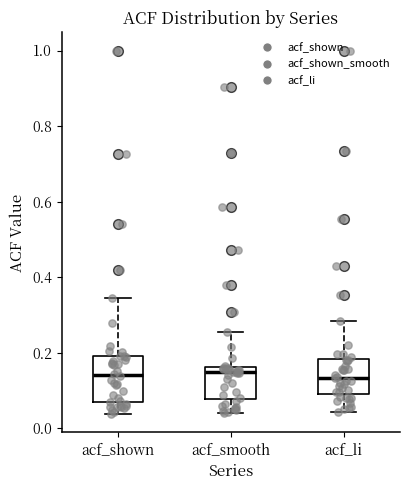

Reading left to right, transcribe this box plot: for each box, give where its median line is, the range the box spans, and where its two whiskers end, as read against the y-axis. The values are not printed on the chart, so give them approximately, as read against the axis.

acf_shown: median 0.14, box 0.06 to 0.20, whiskers 0.04 to 0.34
acf_smooth: median 0.14, box 0.08 to 0.16, whiskers 0.04 to 0.26
acf_li: median 0.14, box 0.10 to 0.18, whiskers 0.04 to 0.28